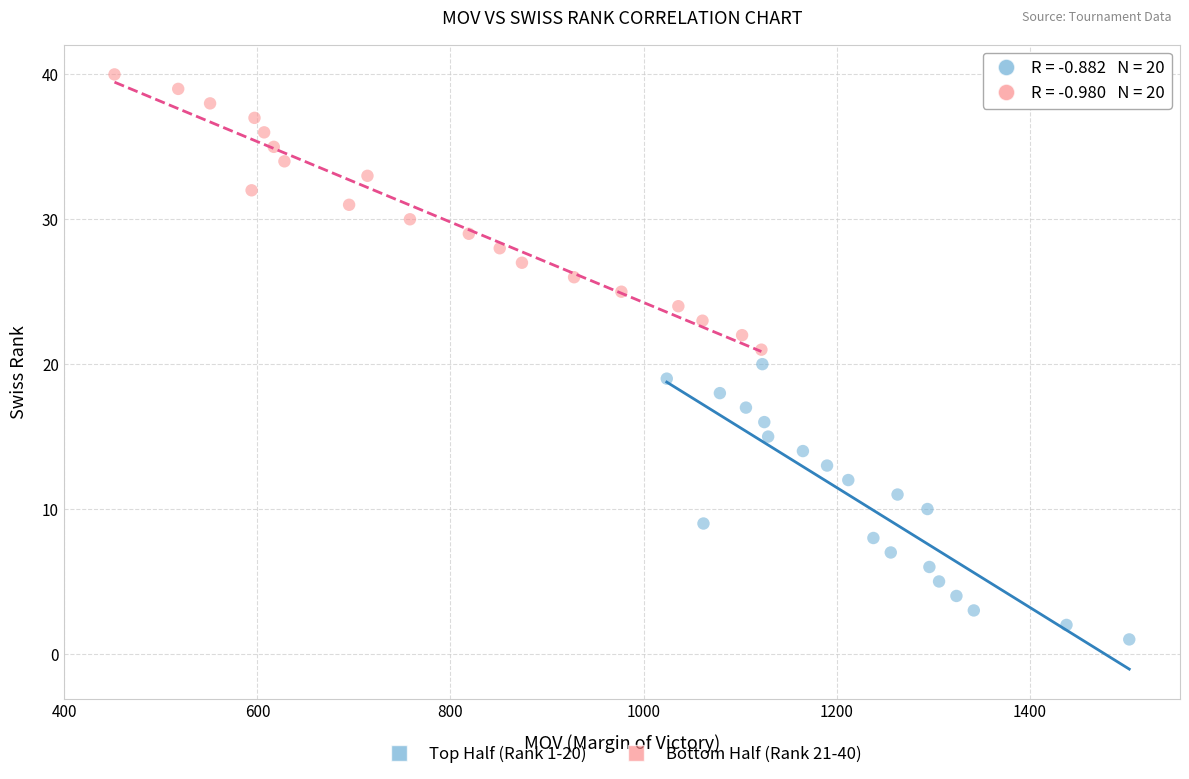

Which series reaches the minimum Y coordinate?

Top Half (Rank 1-20)